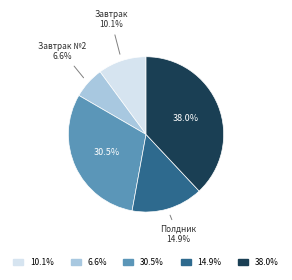

Does any single category account for the majority?

No